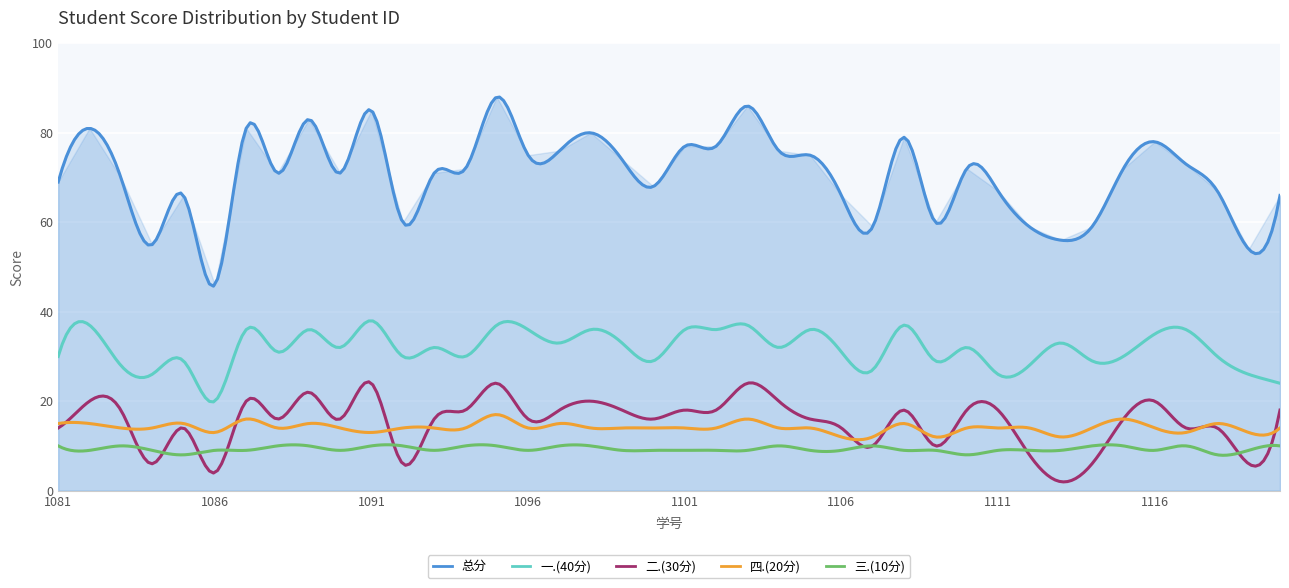

How many times do 二.(30分) and 四.(20分) cross each other?

13